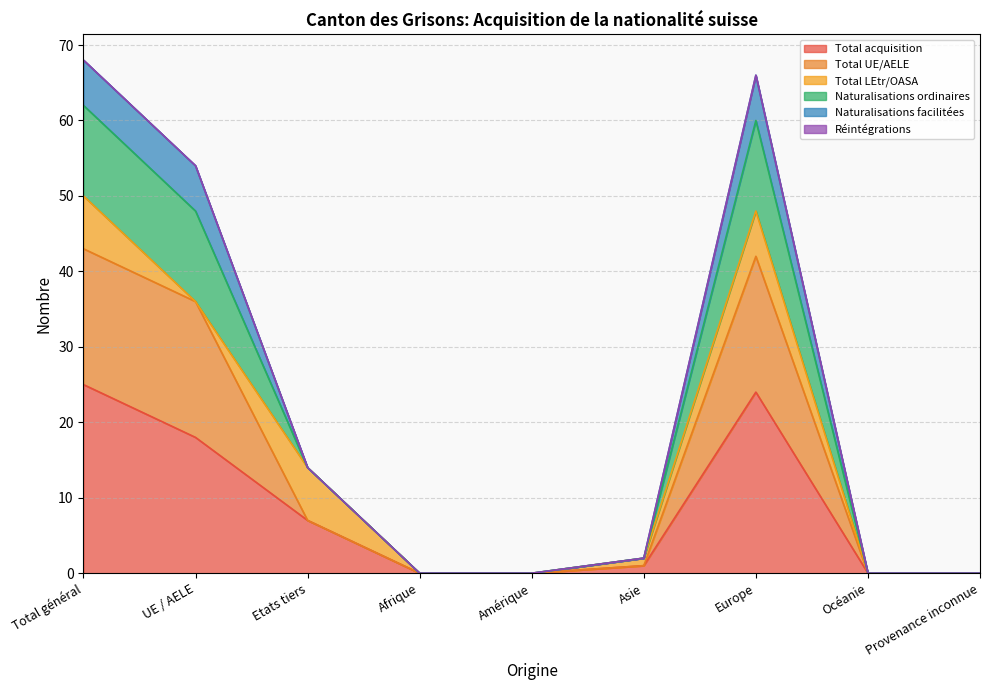

What is the maximum value for Total acquisition?

25